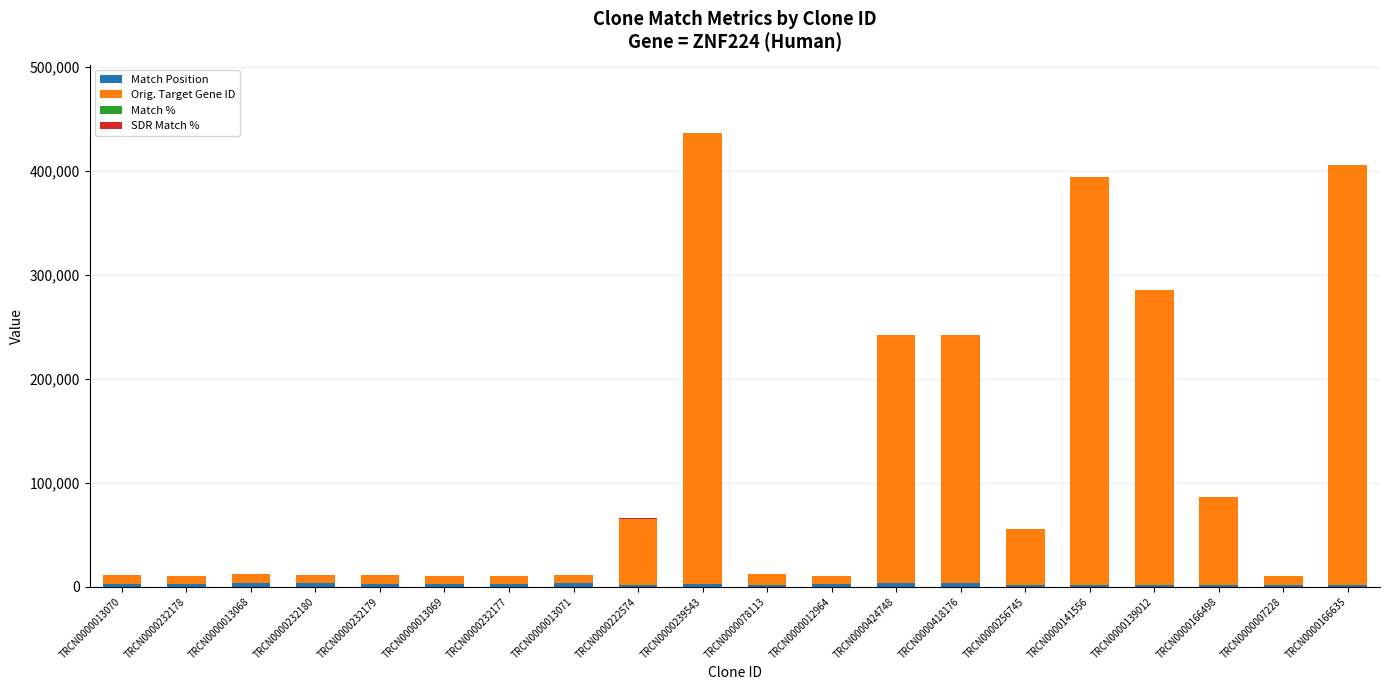

Is it true that Match Position equals 1528 at TRCN0000013070?

False